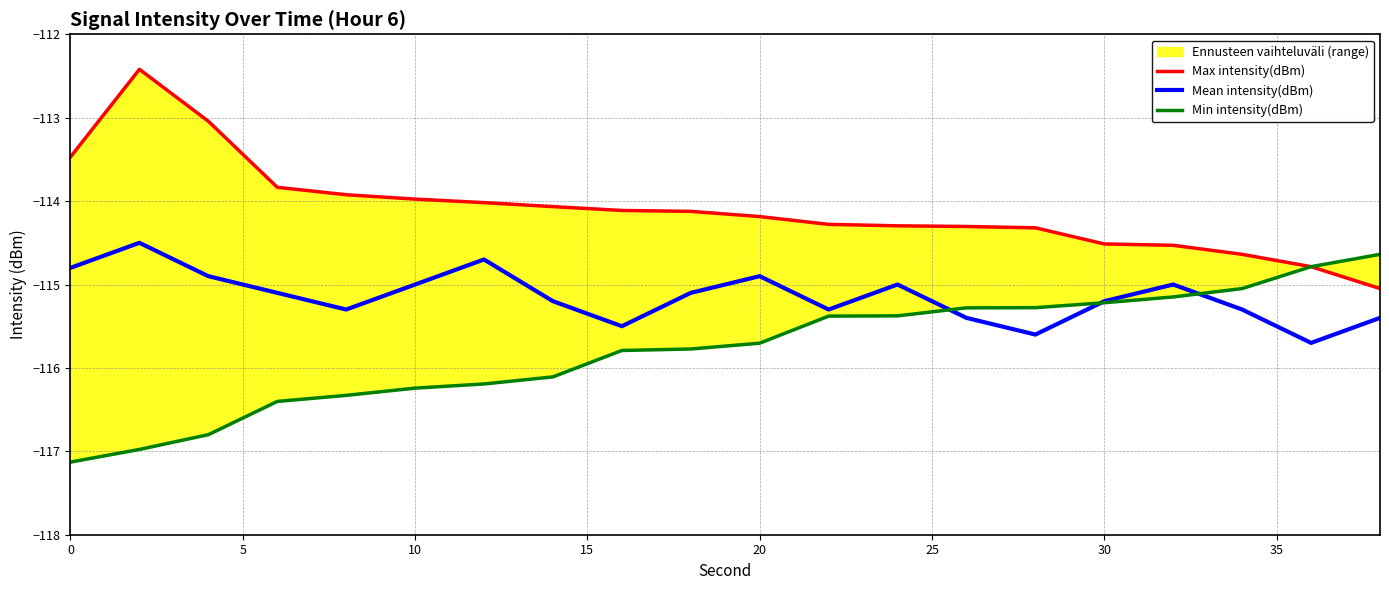

The Max intensity(dBm) series shows -113.5 at 0. True or false?

True